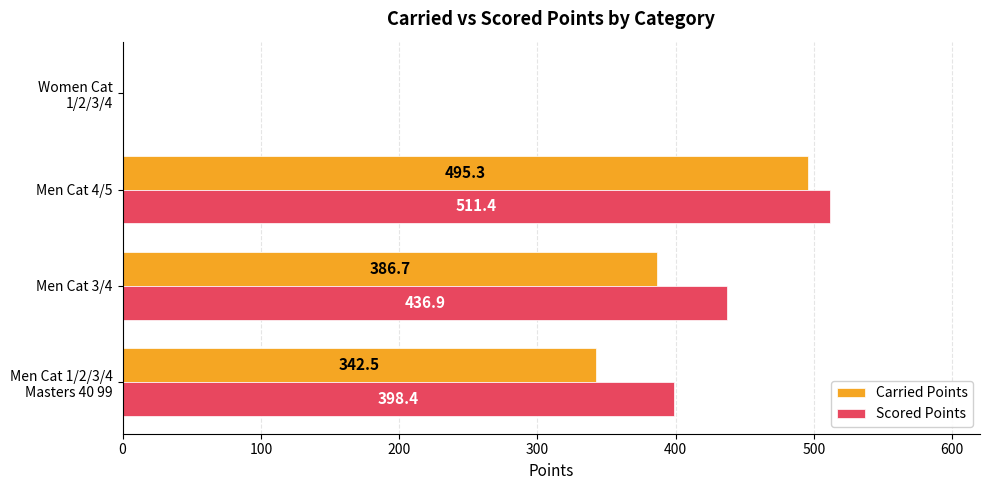

How many values in the Carried Points series exceed 386?

2